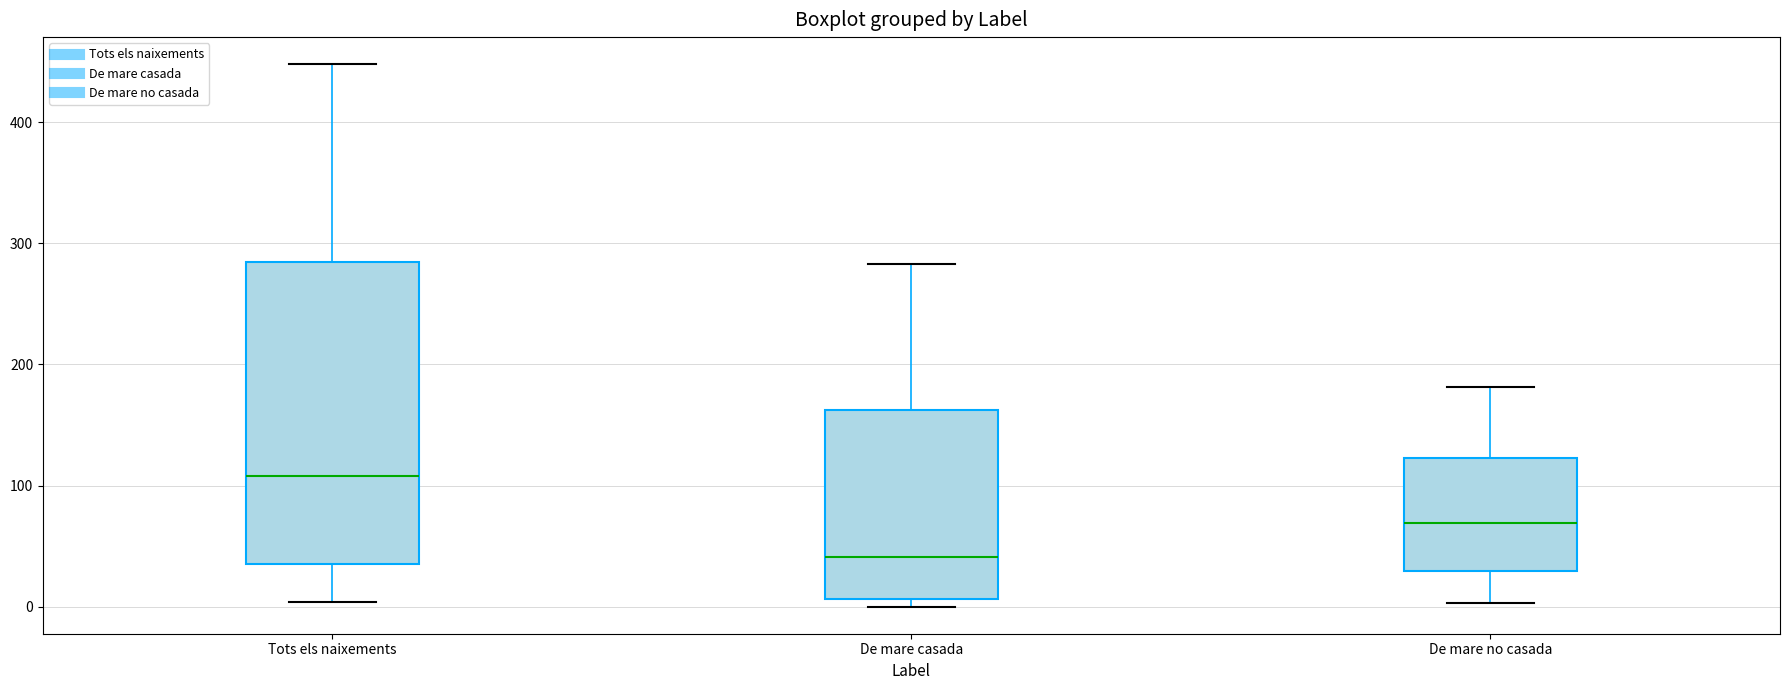

Which box is the tallest, from its lower edge to its upper edge?

Tots els naixements